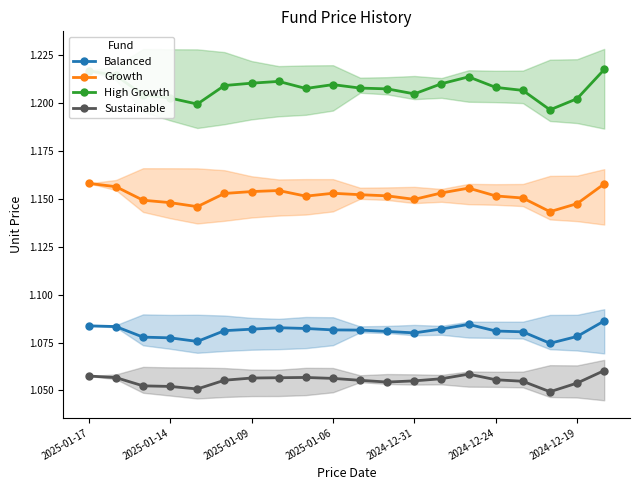

Which series has the widest spread of values?

High Growth